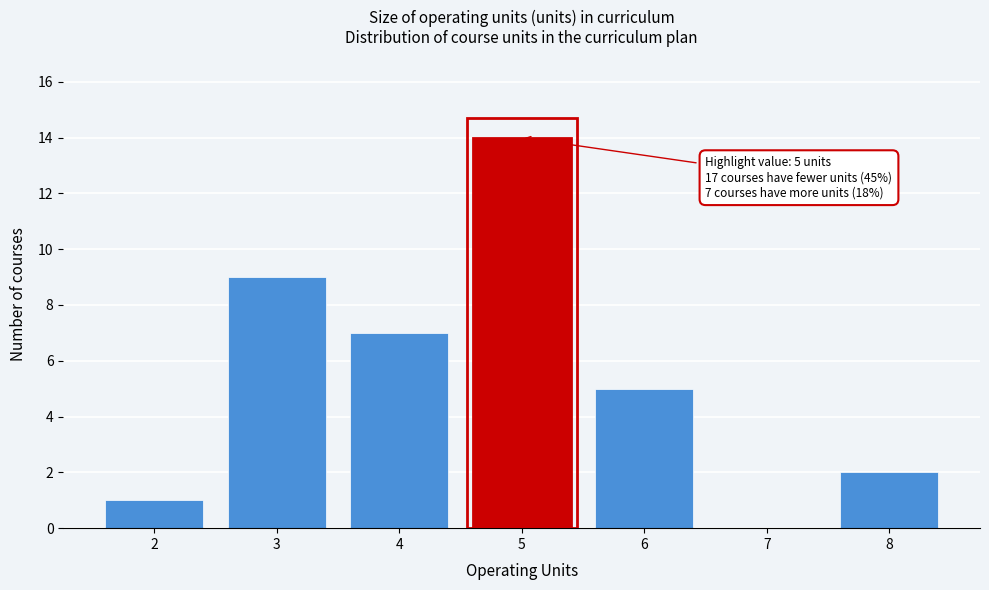

Reading left to right, transcribe all the data shown in this chart.

2=1	3=9	4=7	5=14	6=5	7=0	8=2